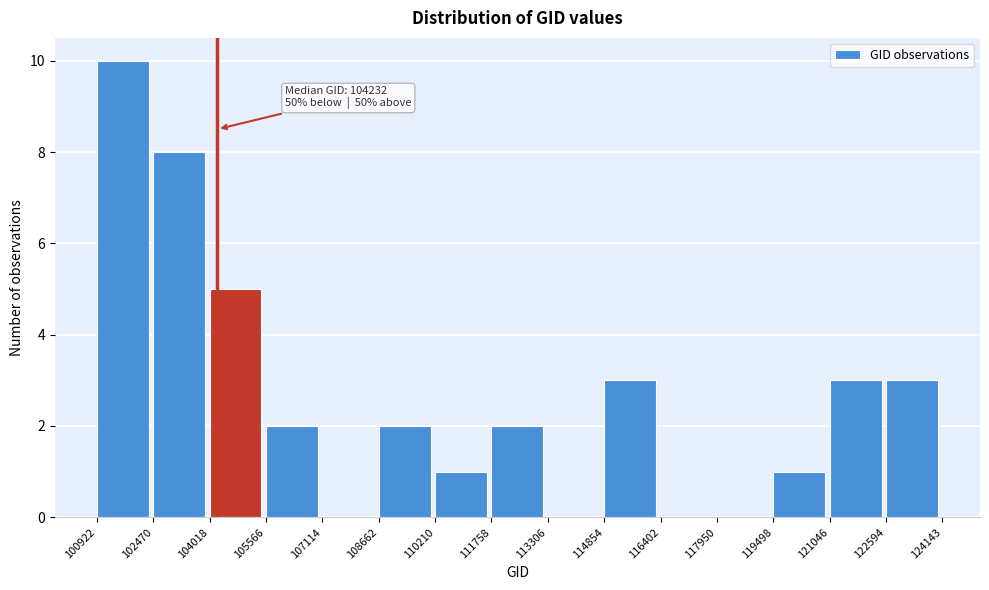

Which range on the x-axis has the tallest bar?

100922 to 102470